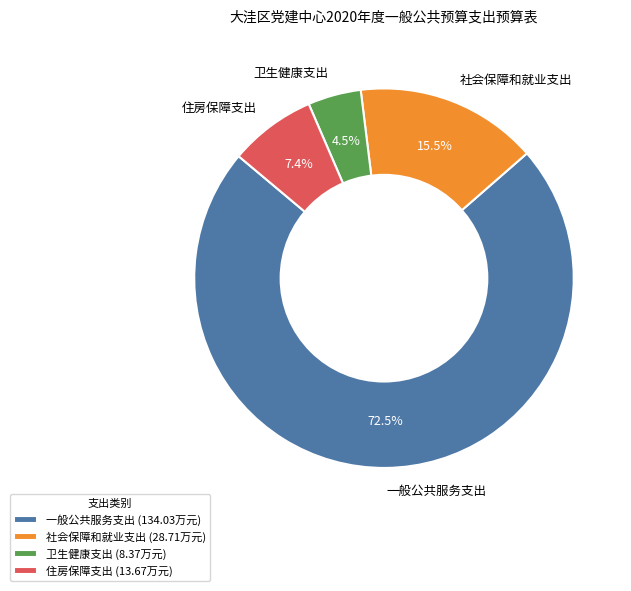

Which category has the smallest portion of the pie?

卫生健康支出